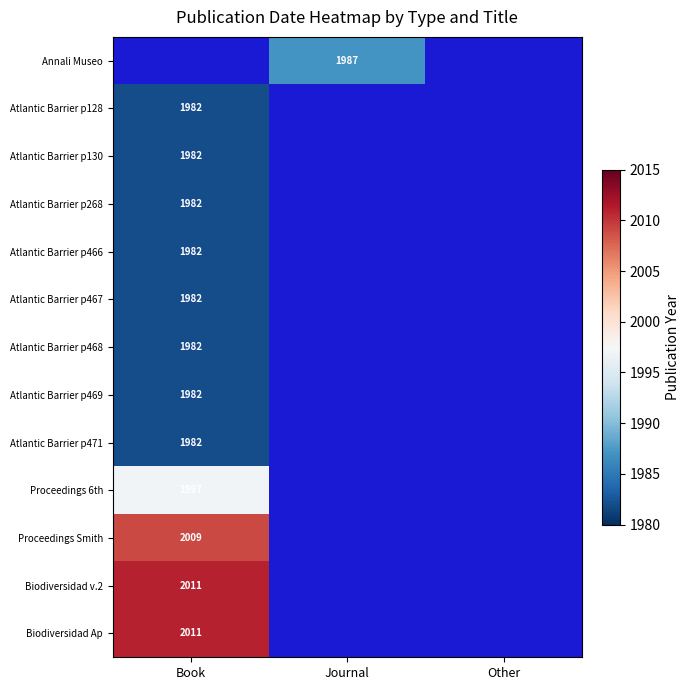

How many categories are shown in the chart?

3